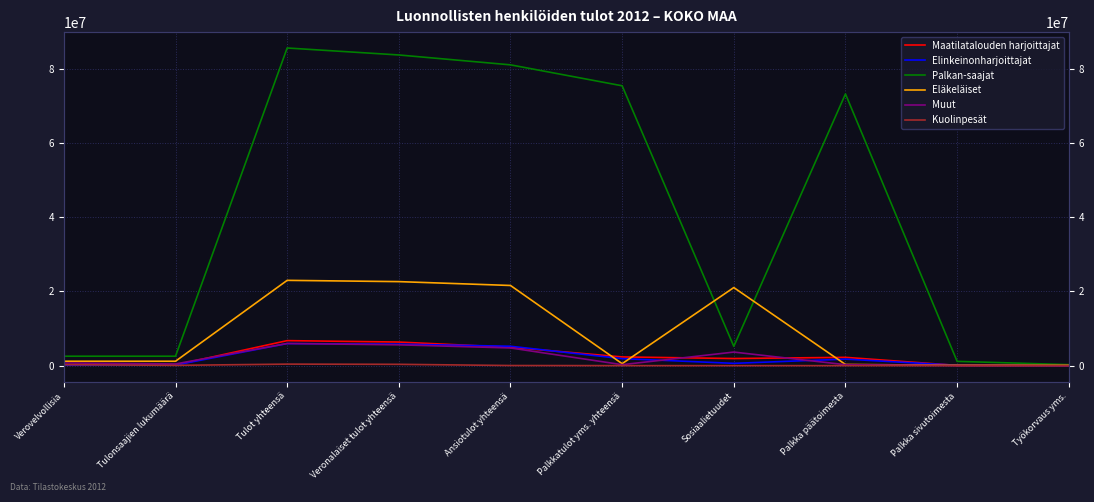

Which series has the largest total across all categories?

Palkan­saajat